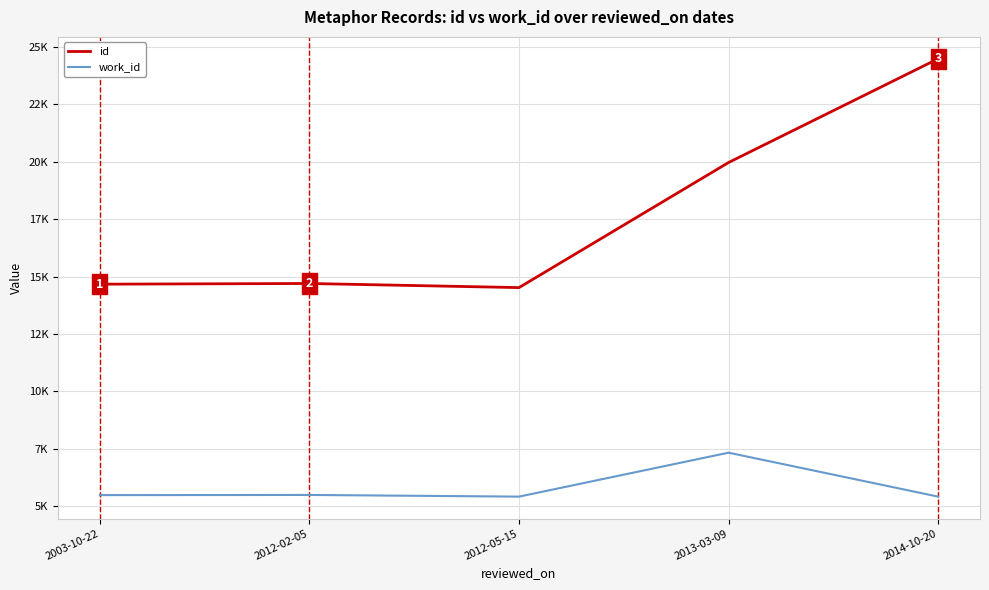

True or false: work_id and id intersect in this chart.

False